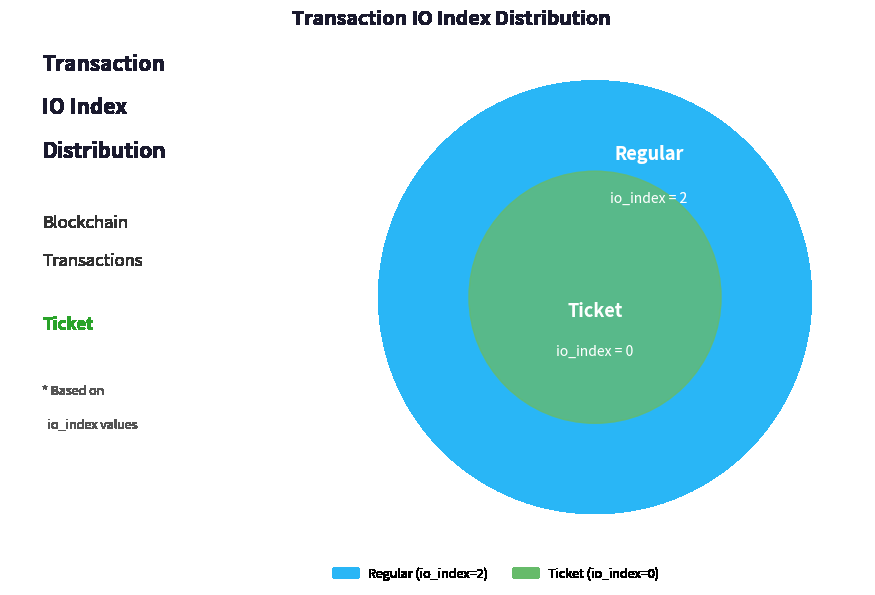

To the nearest percent, what is the difference between the largest and smallest slice percentages?

100%